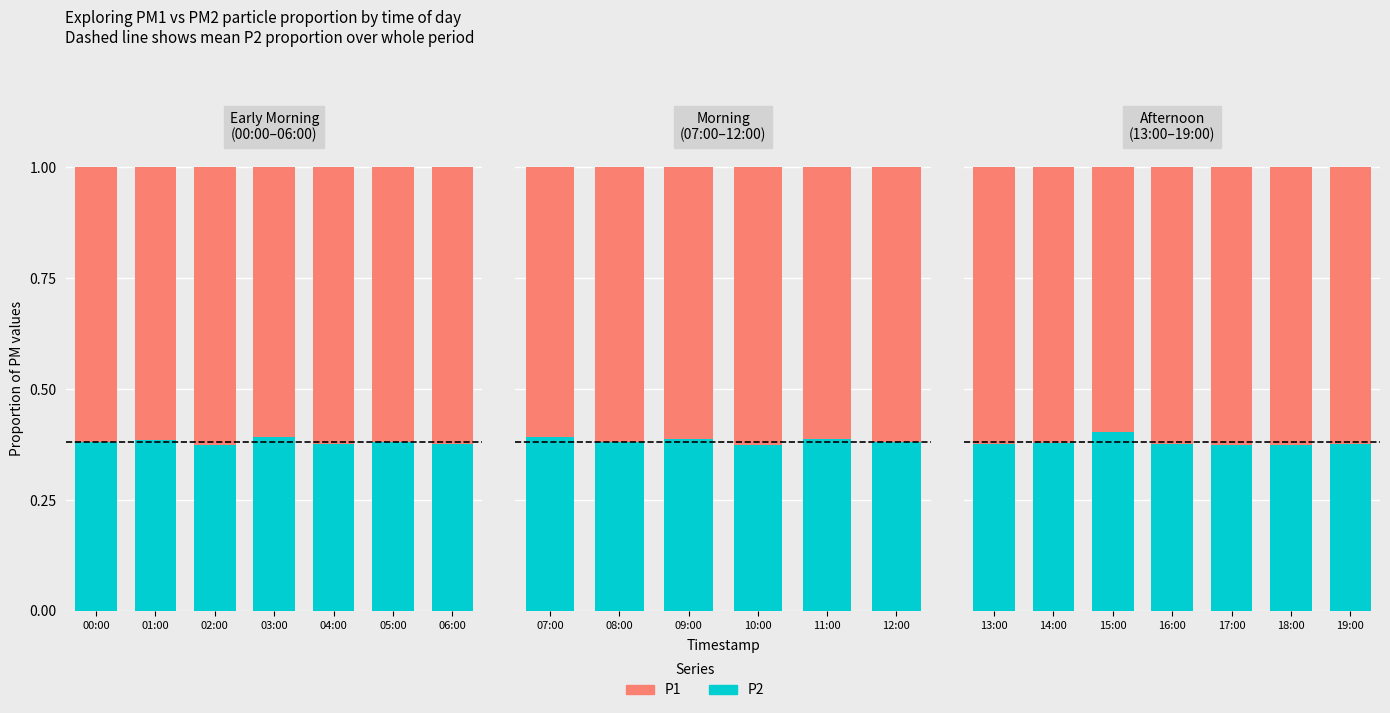

Between 15:00 and 18:00, which series saw the biggest shift?

P2